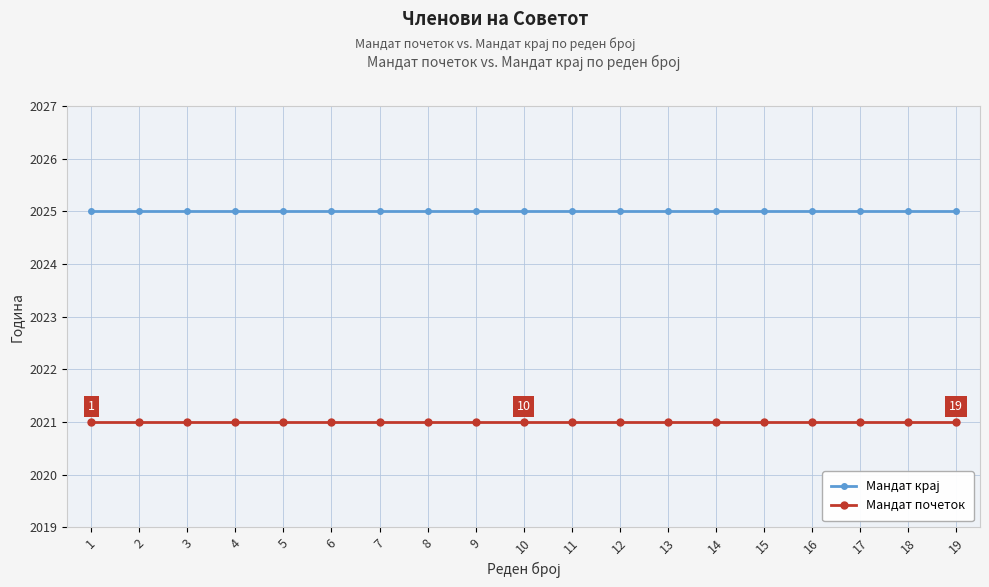

Count the number of categories in the chart.

19